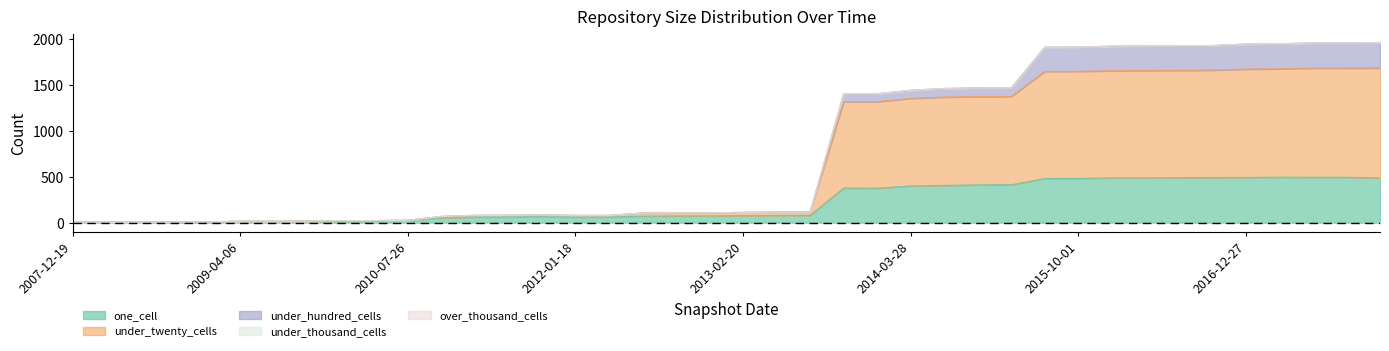

Between 2011-06-10 and 2017-04-12, which series saw the biggest shift?

under_twenty_cells